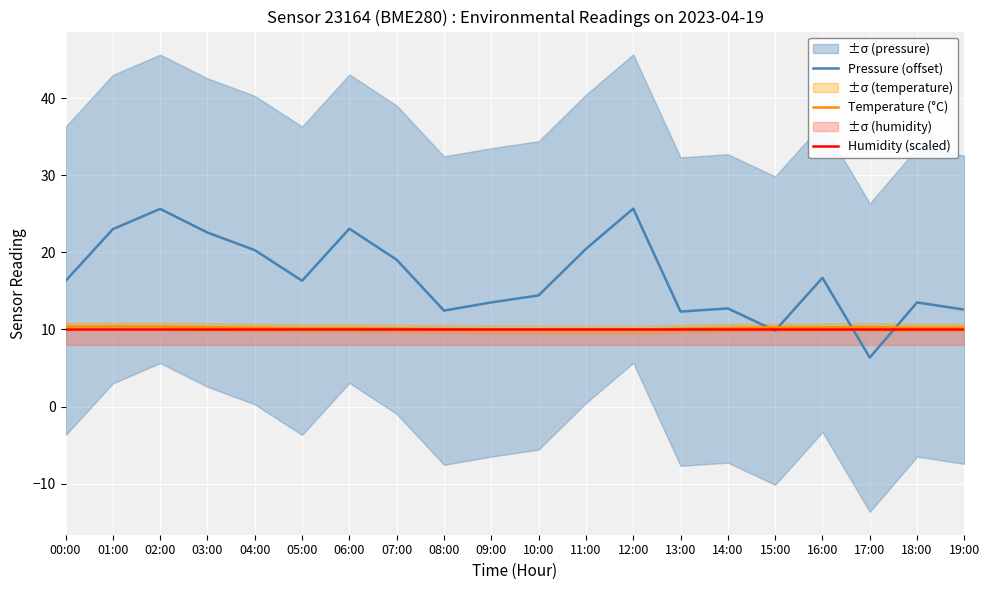

The value of Temperature (°C) at 03:00 is 10.3. True or false?

True